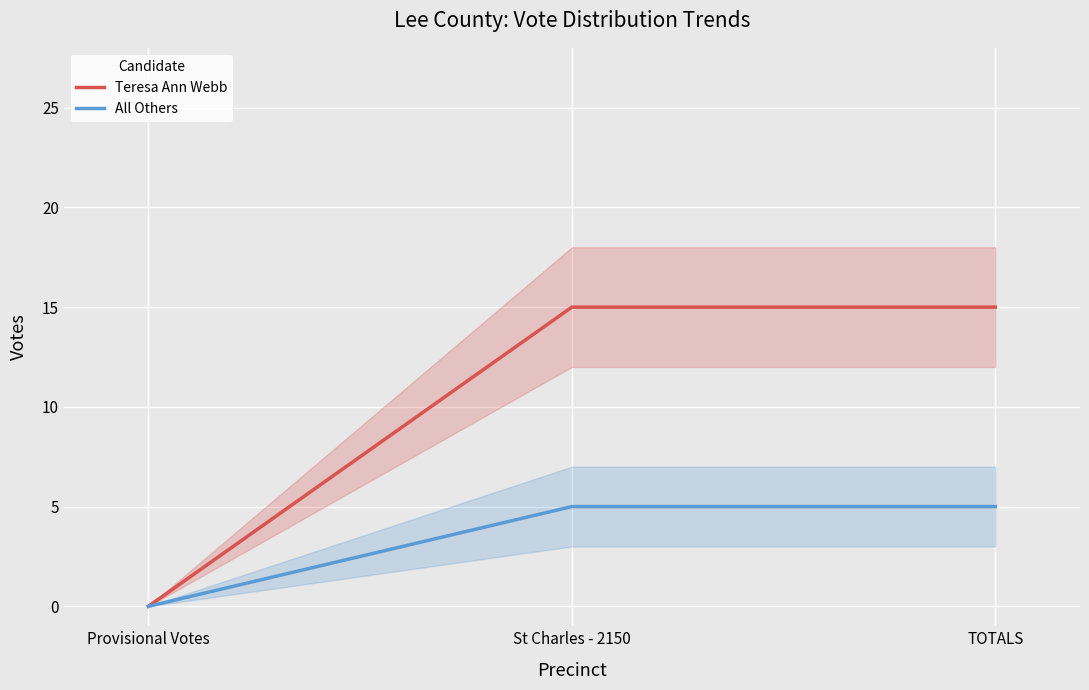

Between St Charles - 2150 and Provisional Votes, which is larger?

St Charles - 2150